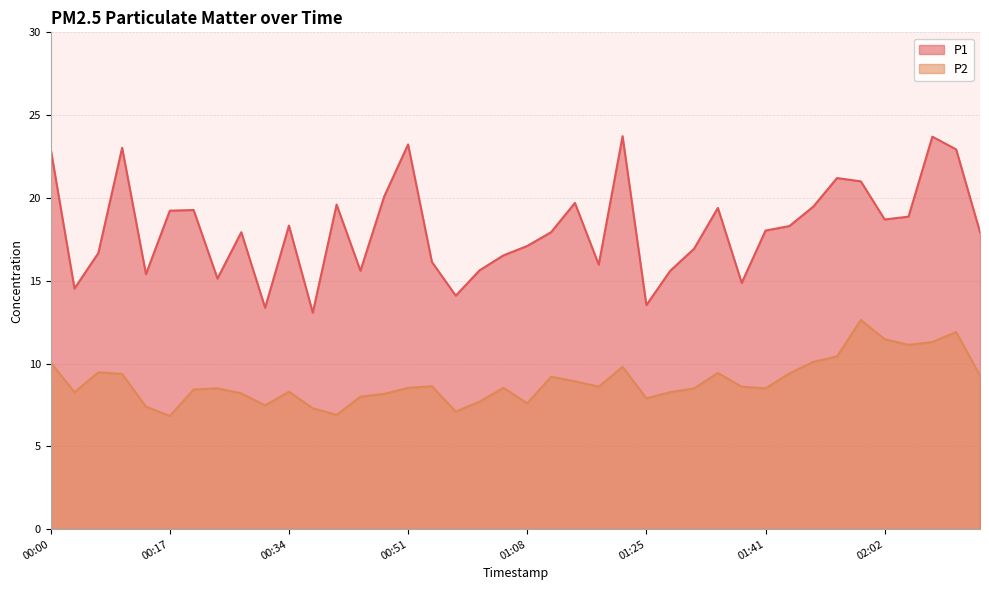

What is the sum of all P1 values?

724.7